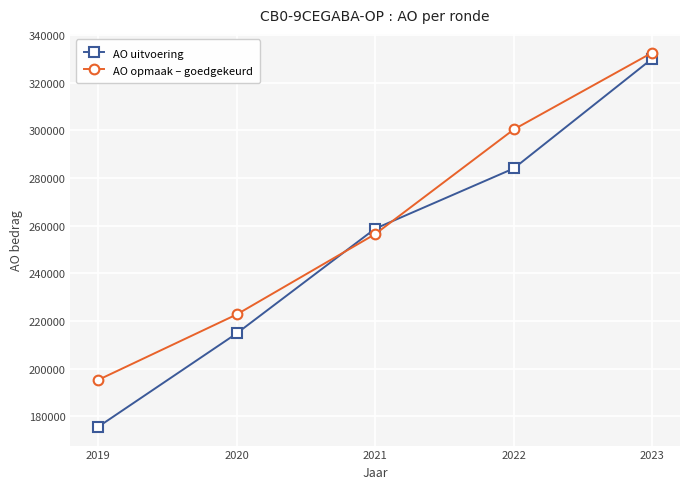

The AO opmaak – goedgekeurd series shows 256474 at 2021. True or false?

True